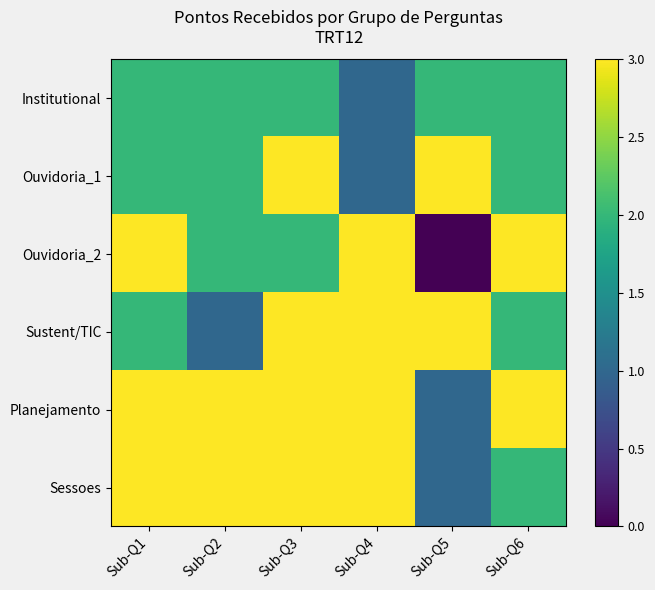

Between Sub-Q6 and Sub-Q1, which is larger?

Sub-Q6